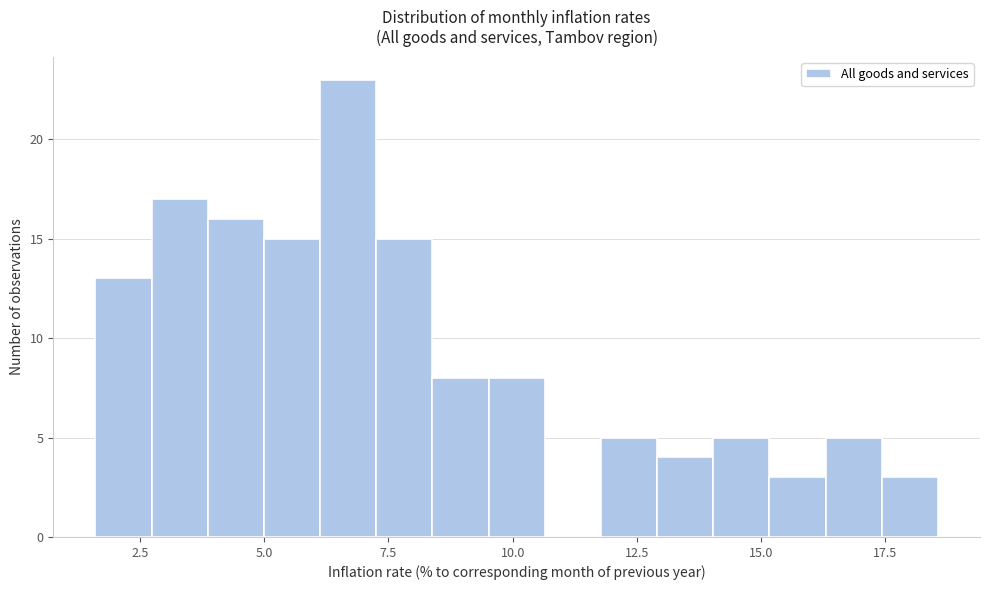

Read against the x-axis, roughly where is the centre of the tallest bar?

6.5